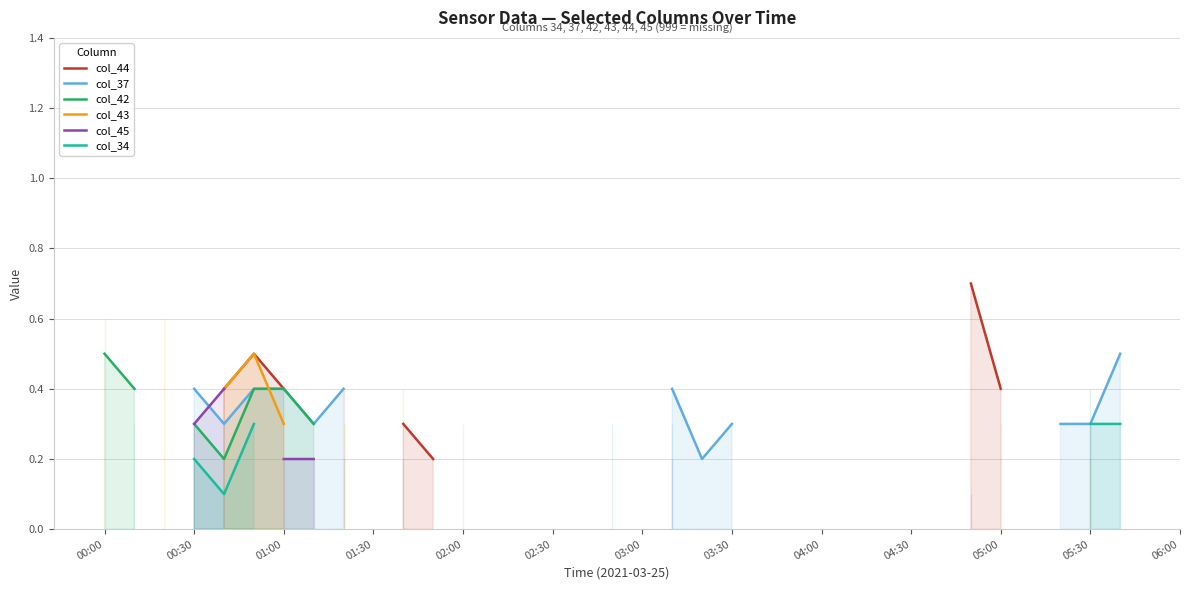

True or false: col_42 and col_34 cross at least once.

False